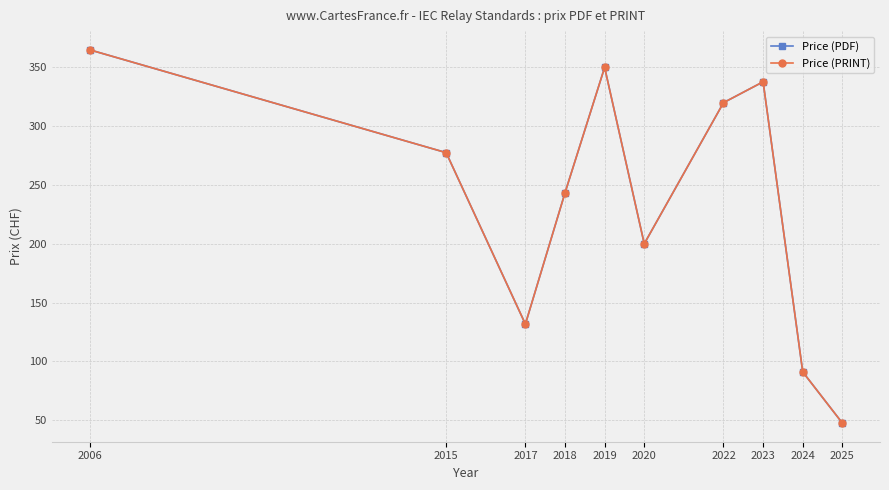

True or false: Price (PRINT) has more than 1 interior local peaks.

True